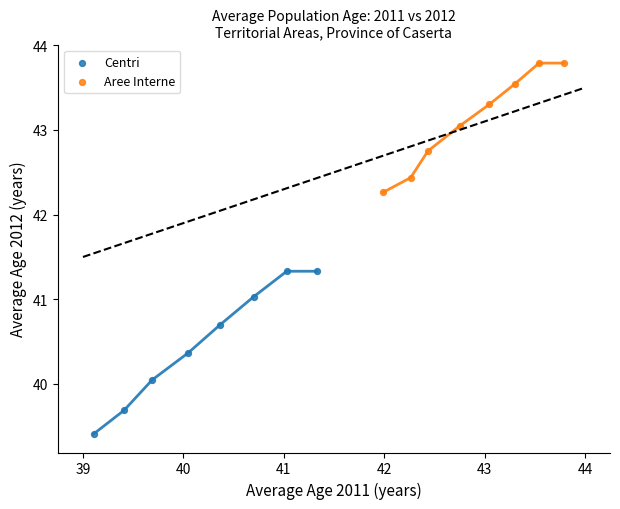

Which series contains the highest Y value?

Aree Interne